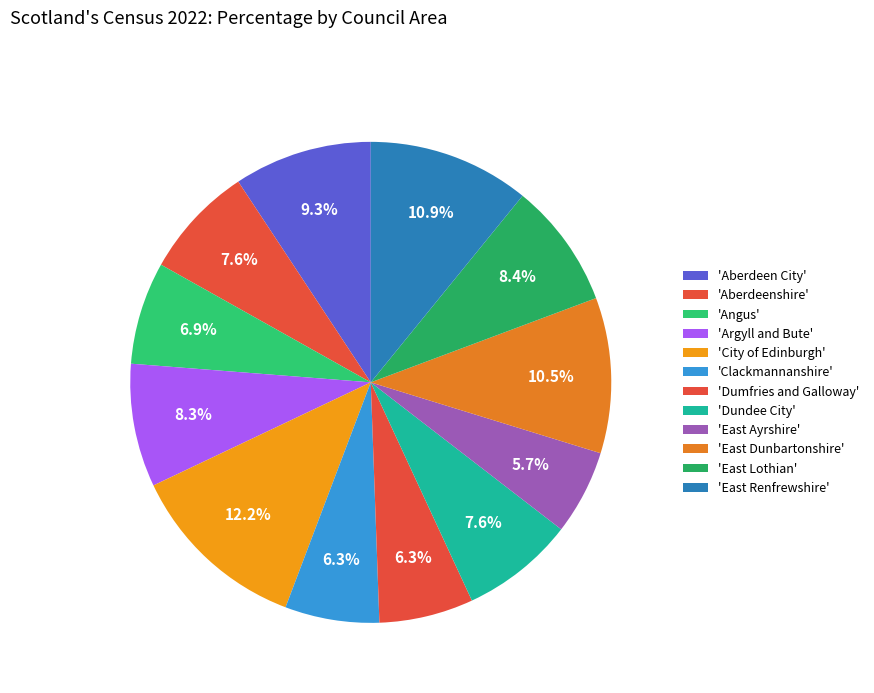

Count the number of slices in the pie.

12